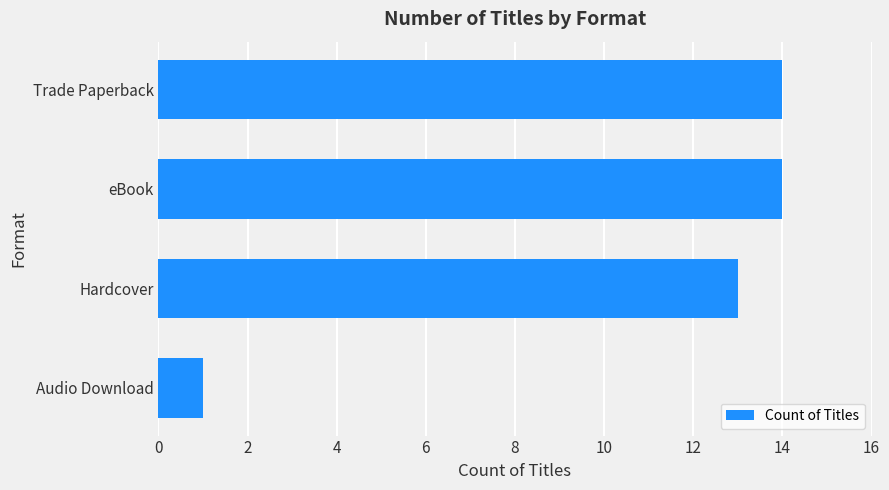

What value does the data have at Hardcover, to the nearest 10?

10